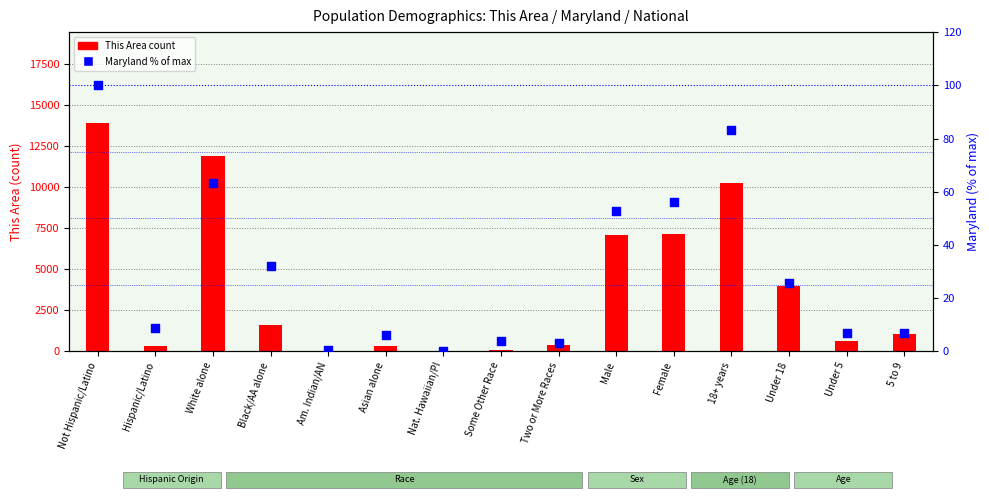

Which series has the largest total across all categories?

This Area count